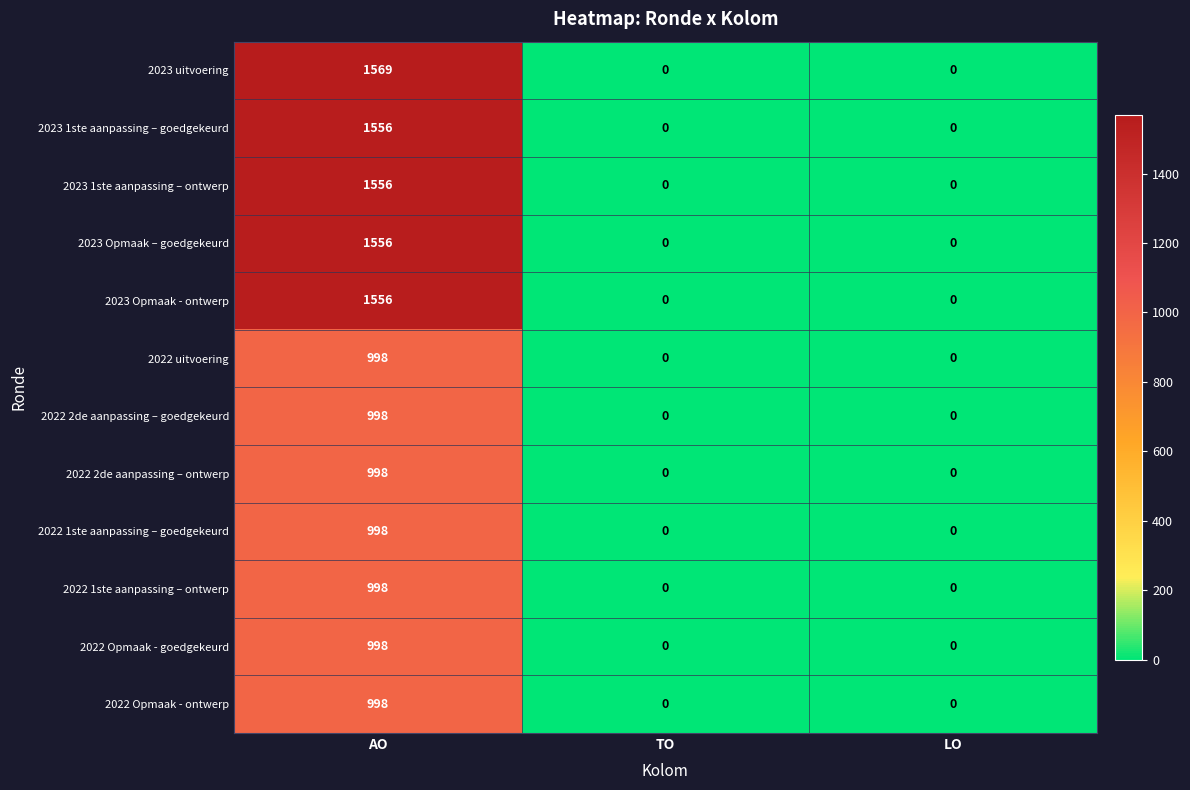

At which category is the sum across all series the highest?

AO